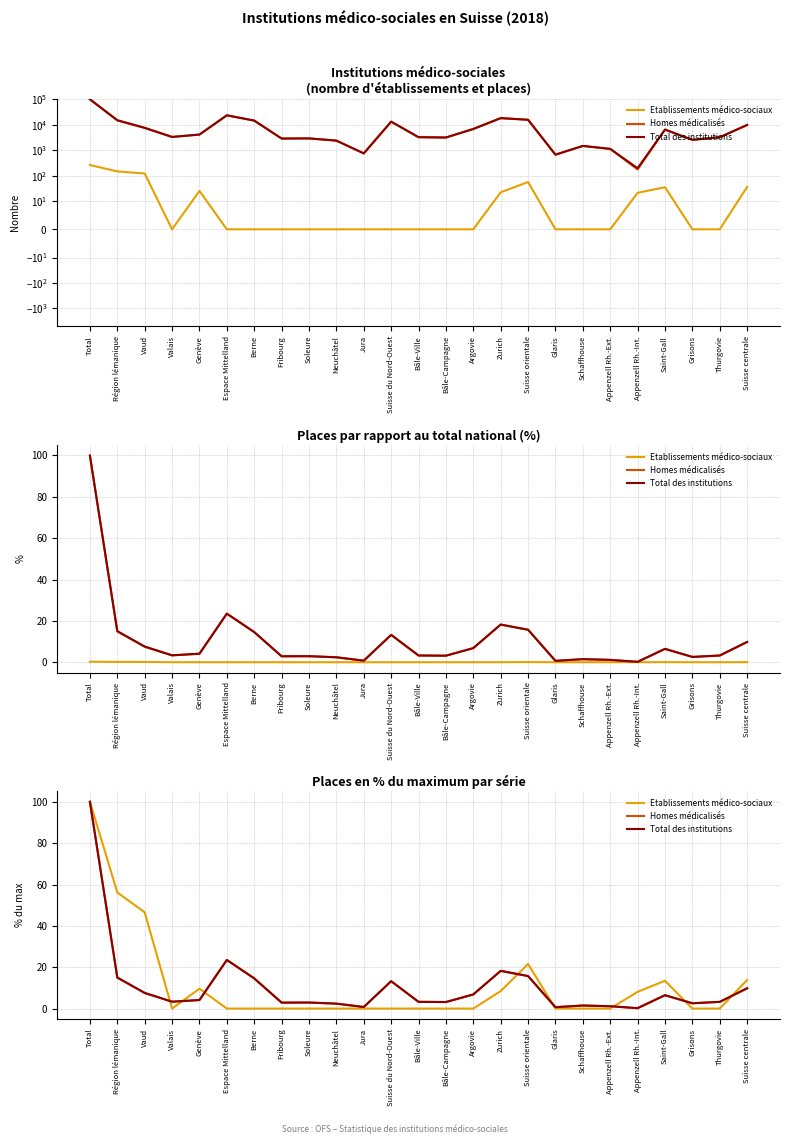

Which series has the largest total across all categories?

Etablissements médico-sociaux